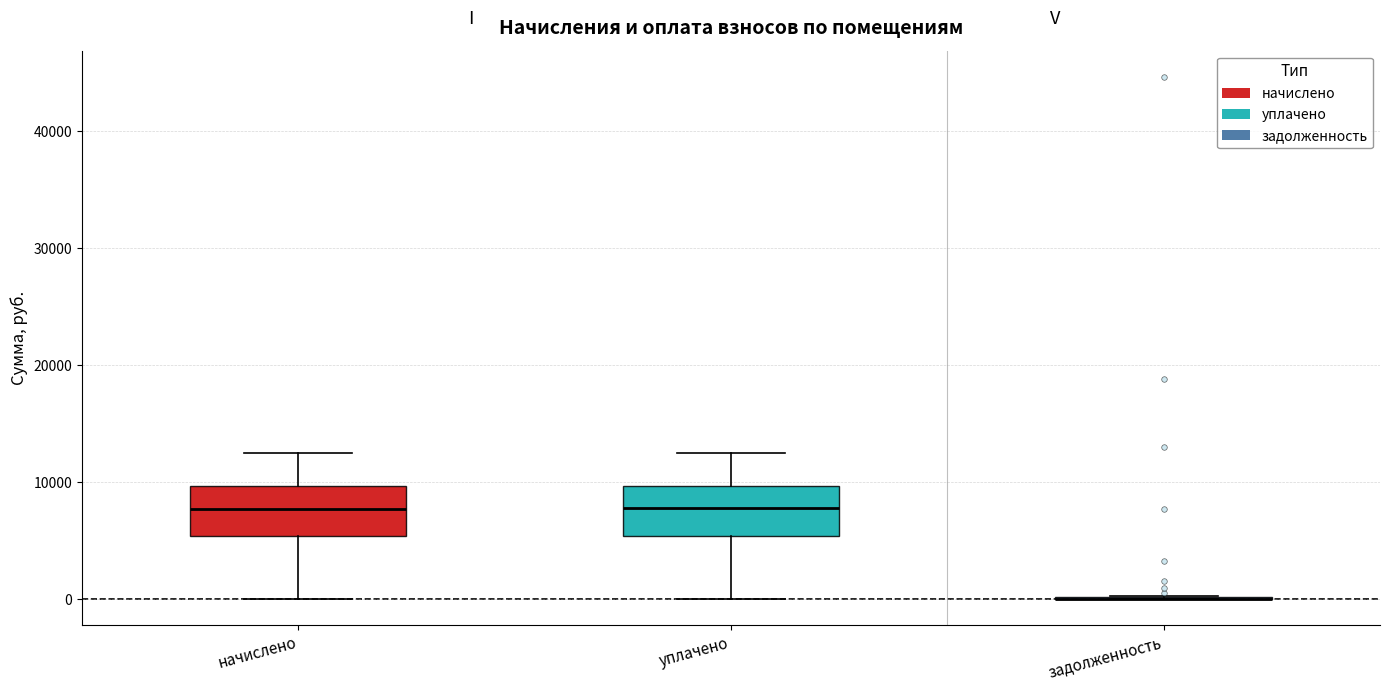

Where does the median line of the box for уплачено sit on the y-axis? The values are not printed on the chart, so give them approximately, as read against the axis.

8000